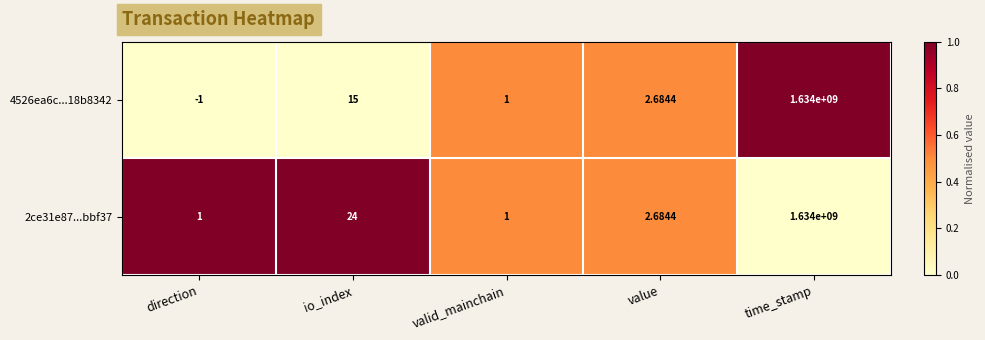

At which label is 2ce31e87...bbf37 closest to 817000000?

io_index